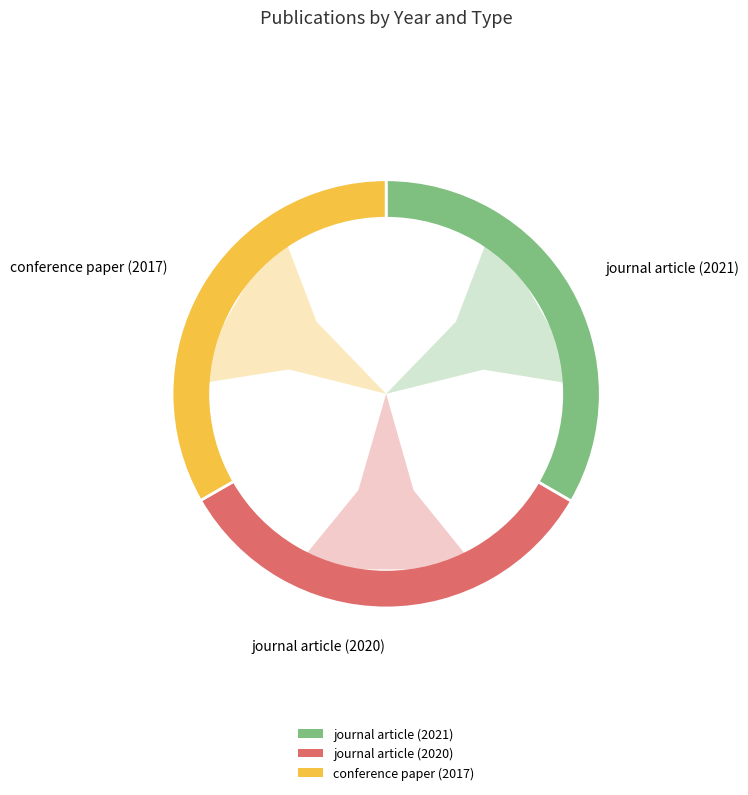

To the nearest percent, what is the combined percentage of journal article (2020) and conference paper (2017)?

67%